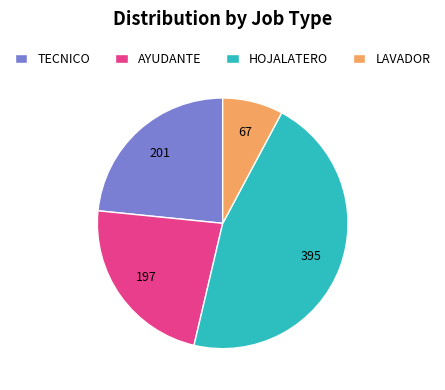

Is it true that LAVADOR is 1% of the pie?

False